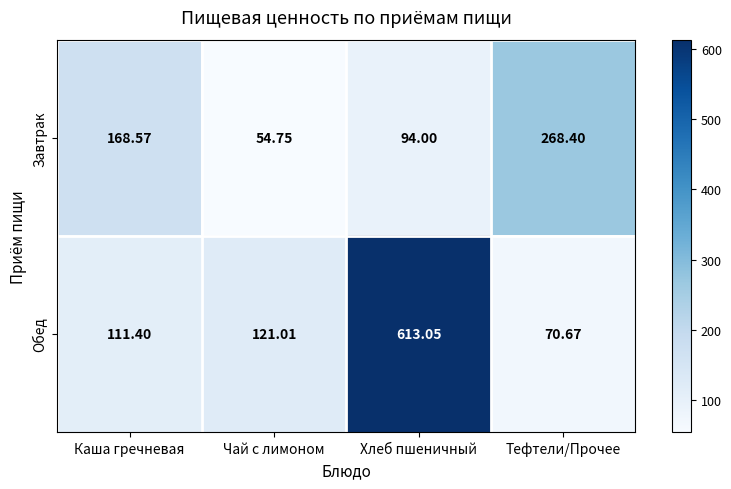

At which category is the sum across all series the highest?

Хлеб пшеничный